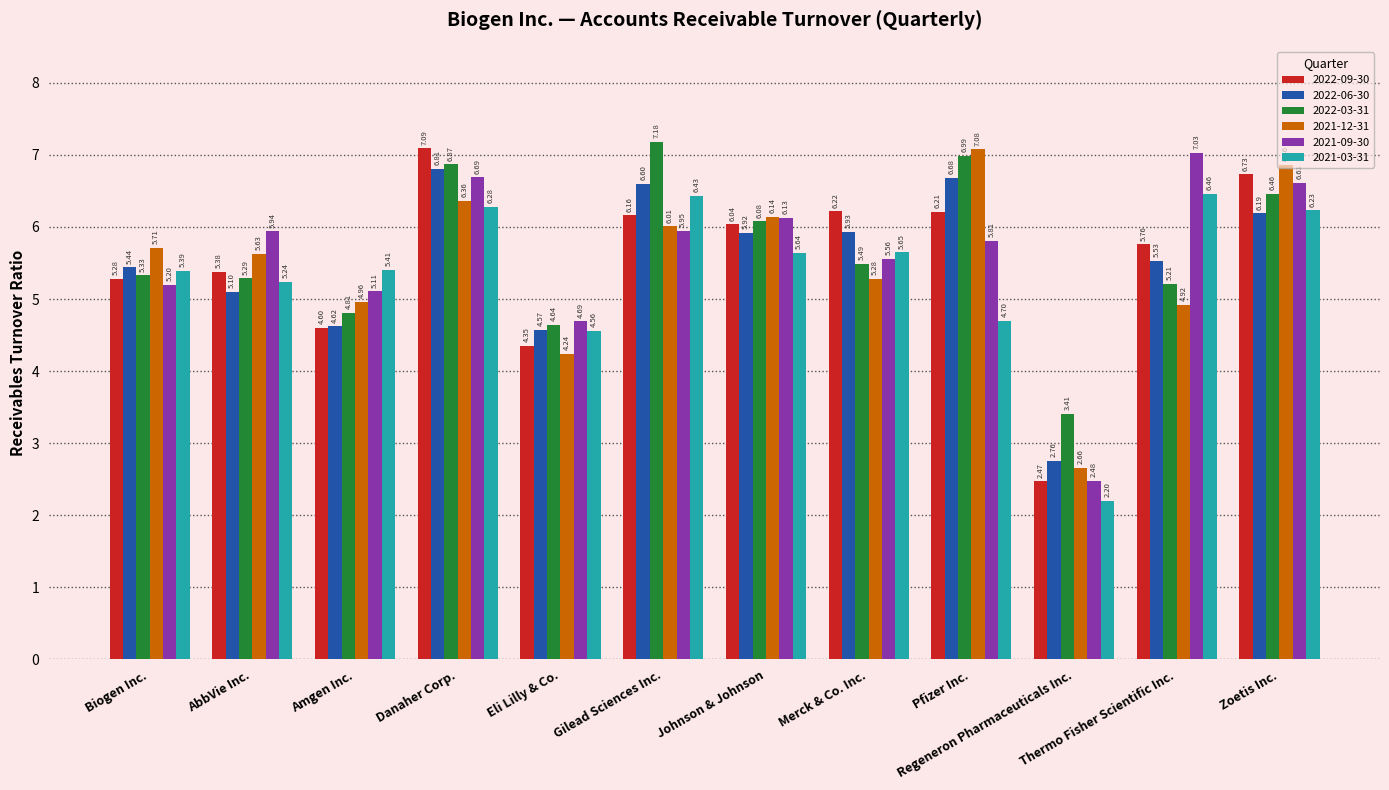

List the labels in order of 2022-03-31 value, largest first.

Gilead Sciences Inc., Pfizer Inc., Danaher Corp., Zoetis Inc., Johnson & Johnson, Merck & Co. Inc., Biogen Inc., AbbVie Inc., Thermo Fisher Scientific Inc., Amgen Inc., Eli Lilly & Co., Regeneron Pharmaceuticals Inc.